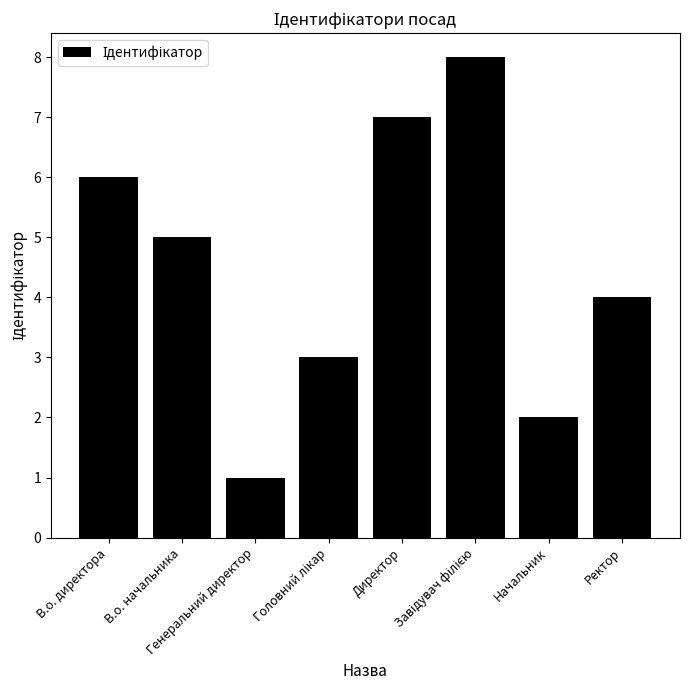

What is the sum of the values at Директор and Начальник?

9